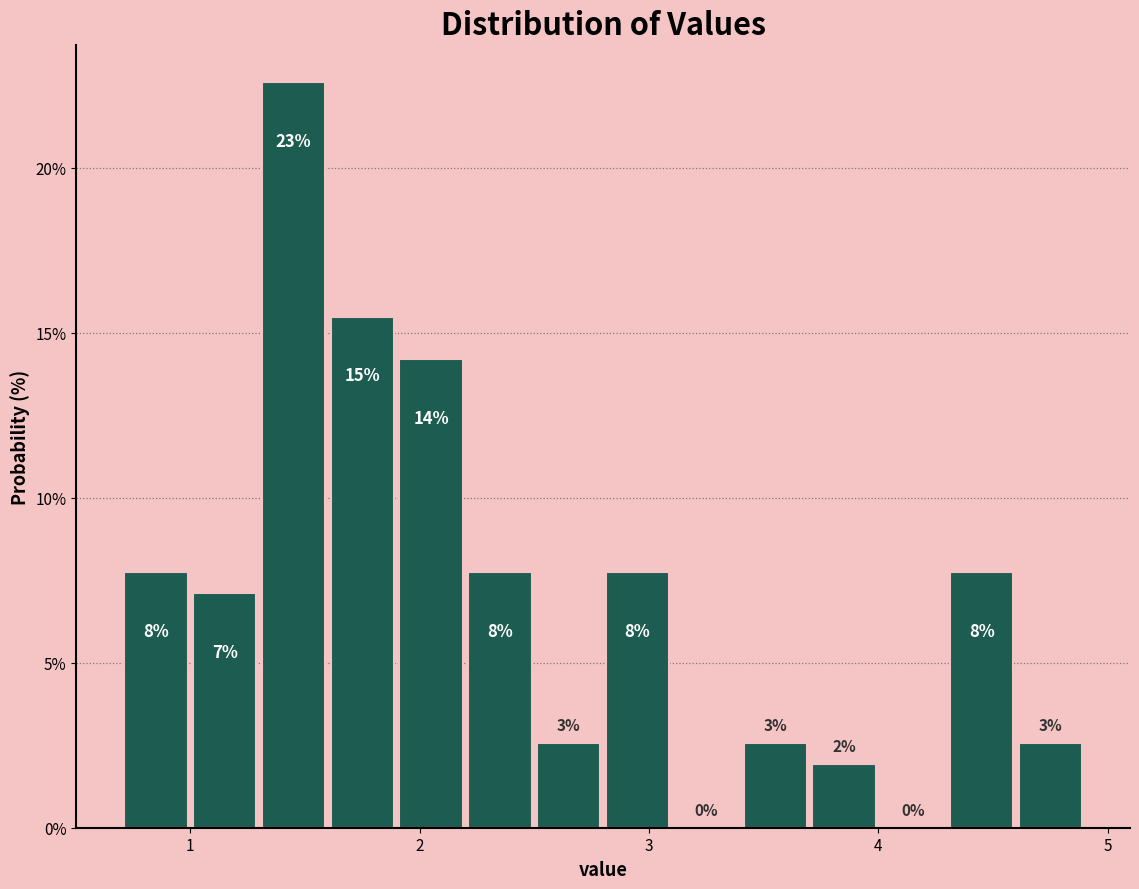

Read against the x-axis, roughly where is the centre of the tallest bar?

1.5